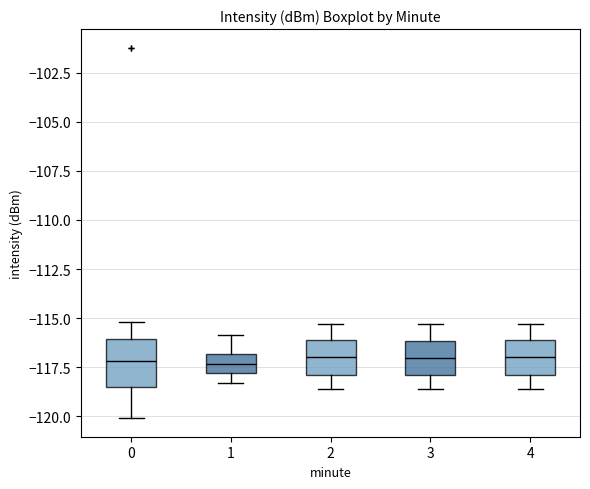

Reading left to right, read every box against the y-axis: the position of its median line, the range the box covers, and the ends of its whiskers. The values are not printed on the chart, so give them approximately, as read against the axis.

0: median -117.0, box -118.5 to -116.0, whiskers -120.0 to -115.0
1: median -117.5, box -118.0 to -117.0, whiskers -118.5 to -116.0
2: median -117.0, box -118.0 to -116.0, whiskers -118.5 to -115.5
3: median -117.0, box -118.0 to -116.0, whiskers -118.5 to -115.5
4: median -117.0, box -118.0 to -116.0, whiskers -118.5 to -115.5